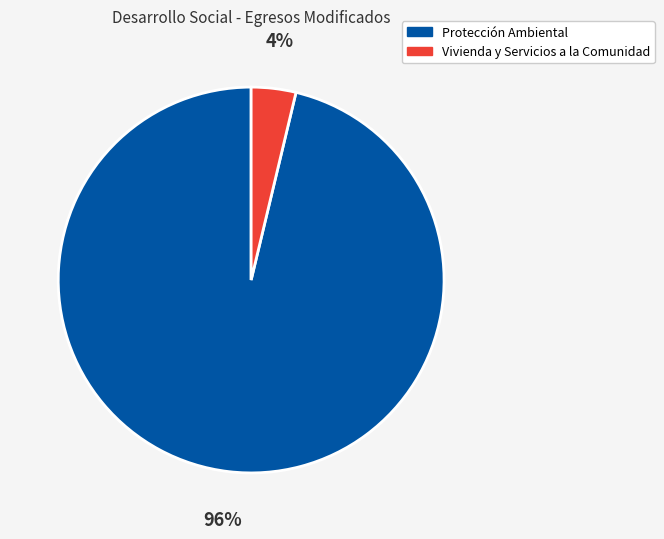

Is there any slice that represents more than half of the pie?

Yes